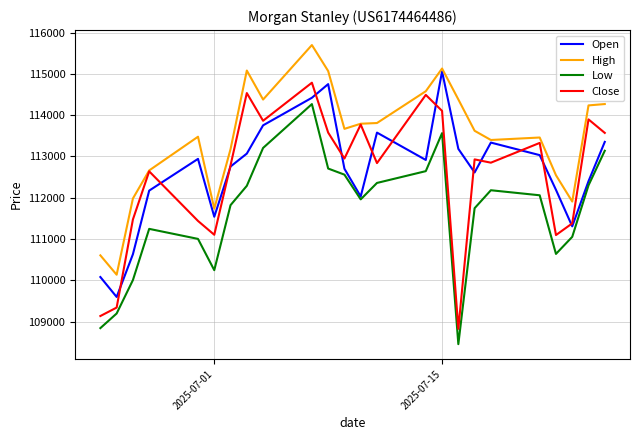

True or false: Low and High cross at least once.

False